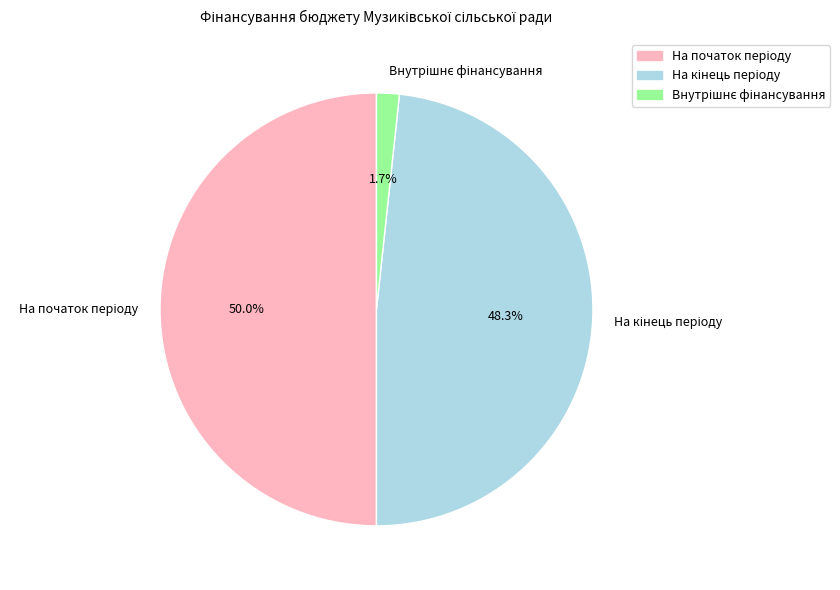

How many slices are in this pie chart?

3